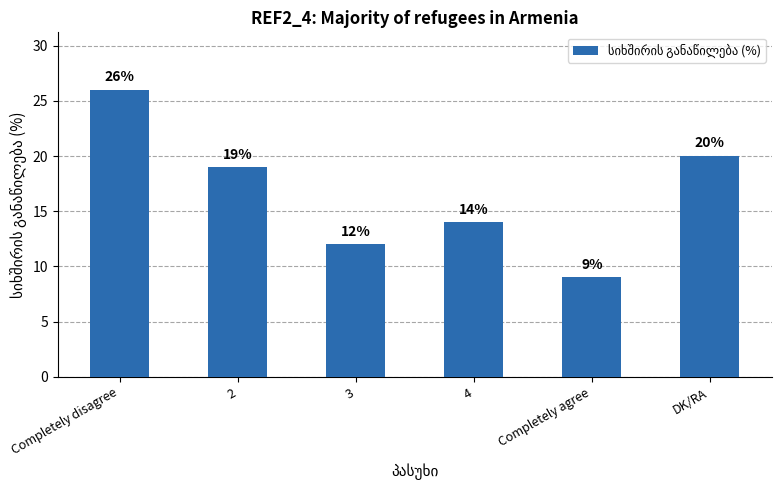

Reading right to left, list all the values displayed in this chart.

20	9	14	12	19	26